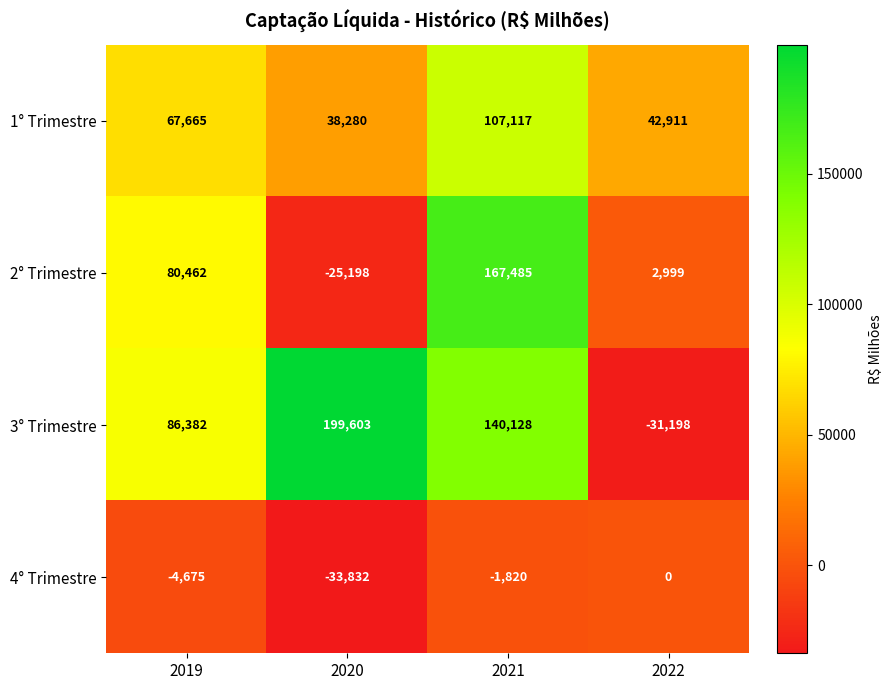

At which category does the chart reach its peak across all series?

2020